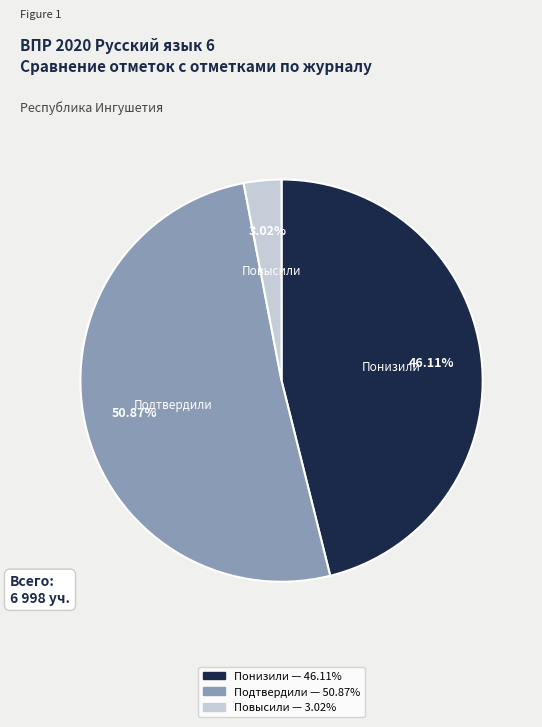

What is the largest slice in the pie chart?

Подтвердили